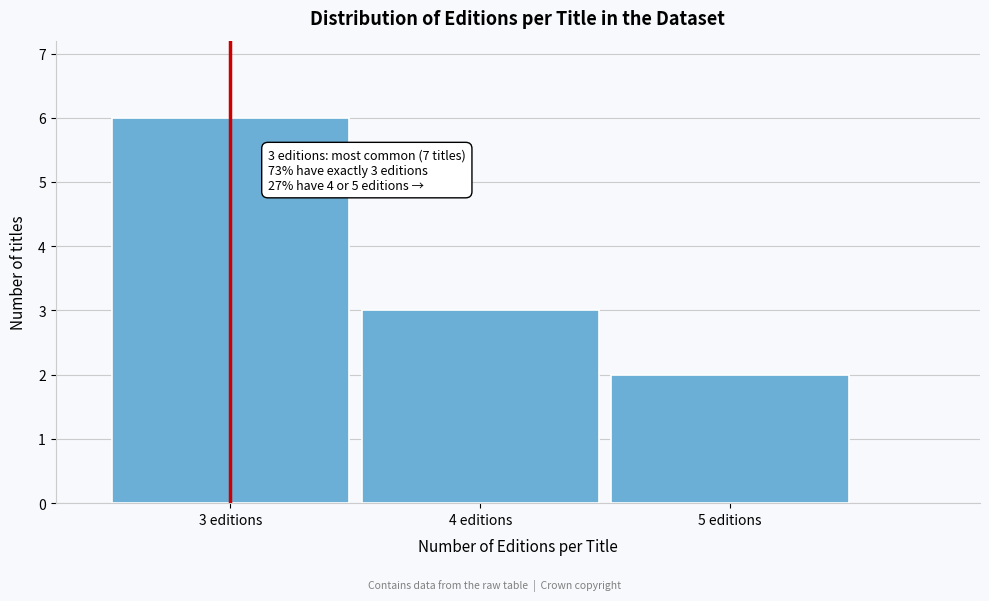

Which range on the x-axis has the tallest bar?

2.5 to 3.5